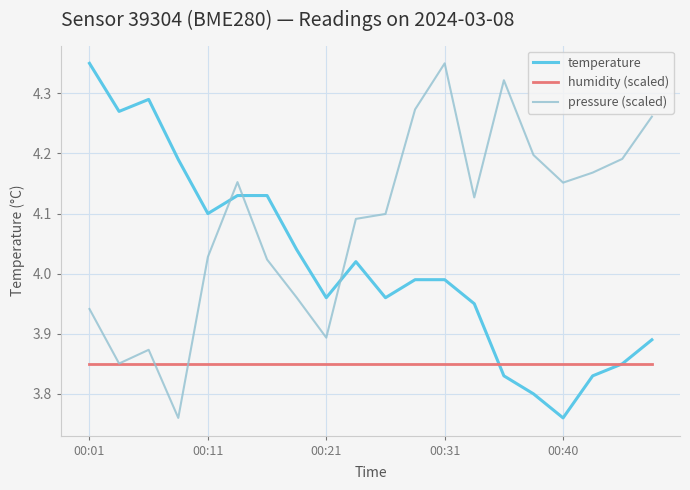

Which series has the largest total across all categories?

pressure (scaled)